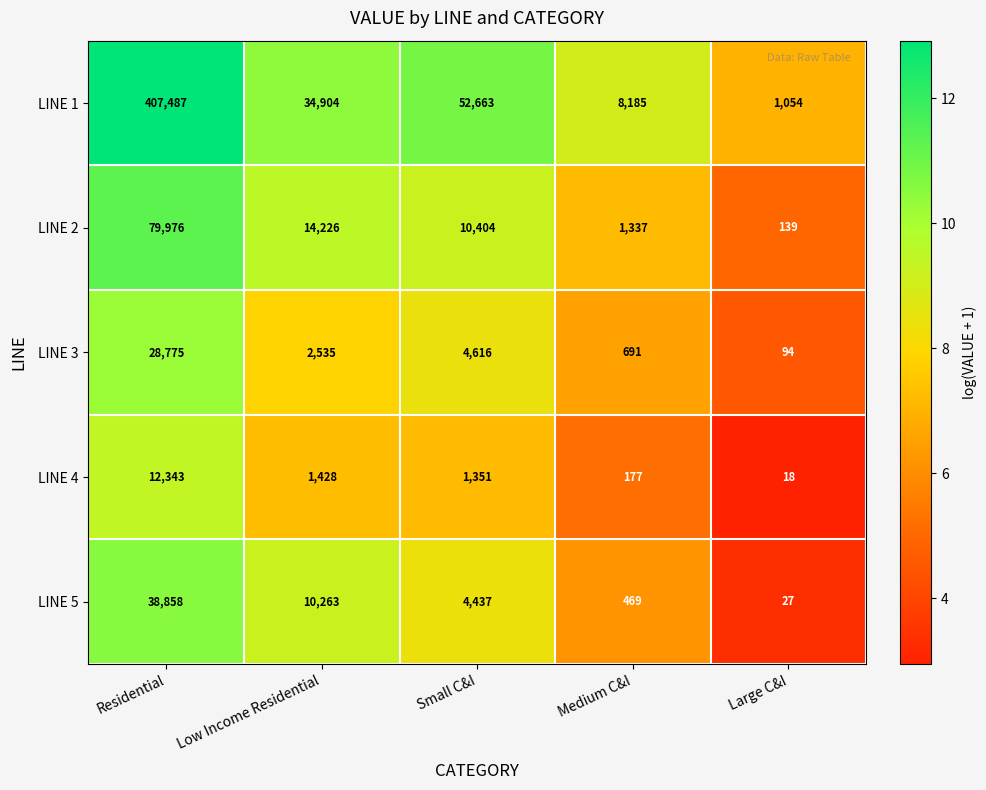

What is the total value across all series at Residential?

567439